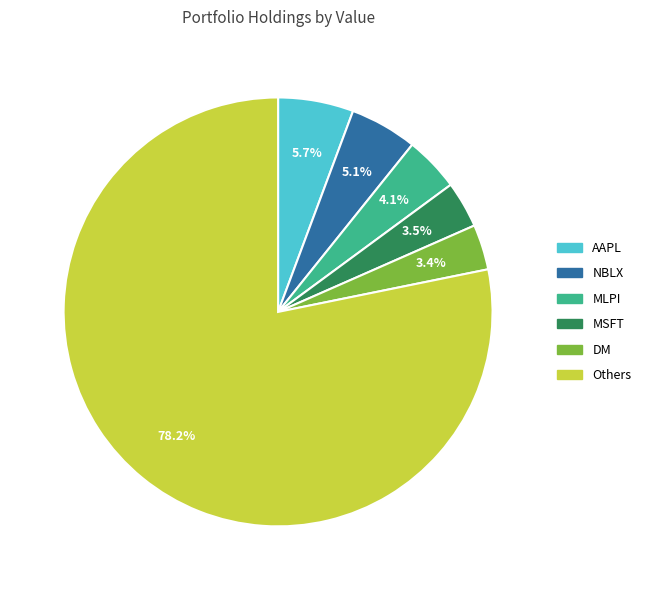

Is there any slice that represents more than half of the pie?

Yes